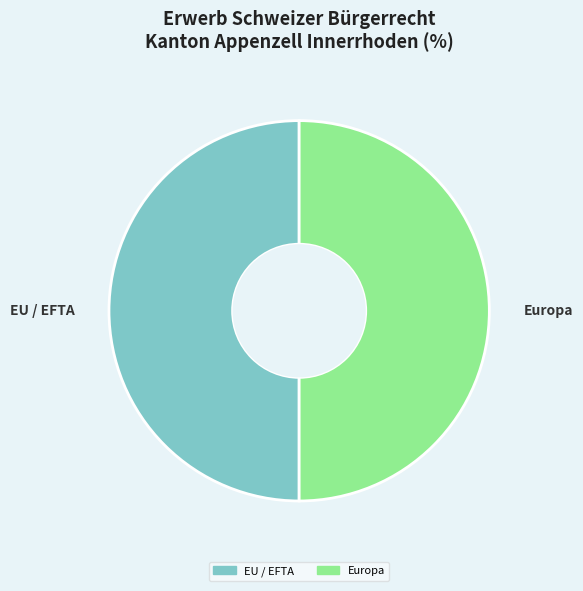

How many segments does this pie chart have?

2